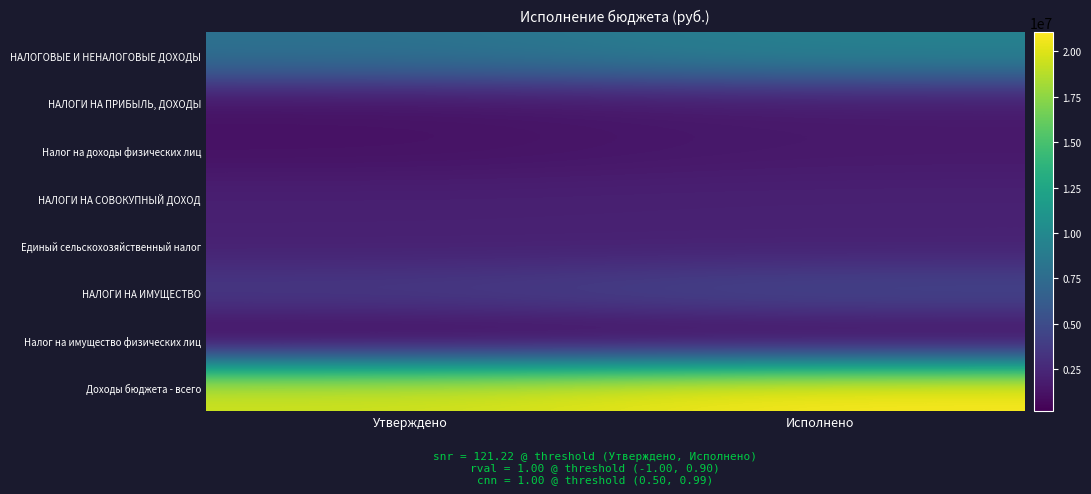

What is the maximum value shown in the chart?

21055598.8